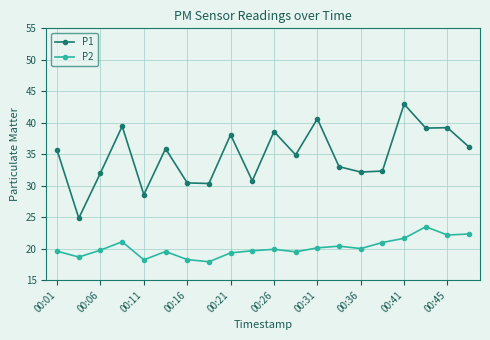

What is the average value of the P1 series?

34.8